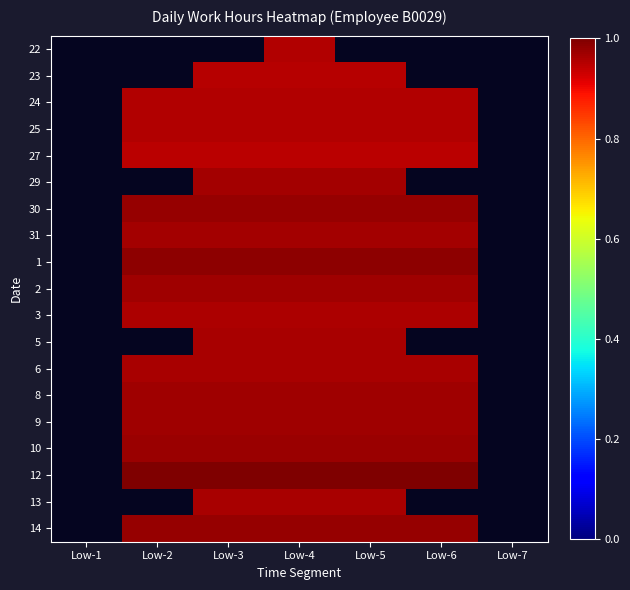

What is the greatest value displayed?

1.0